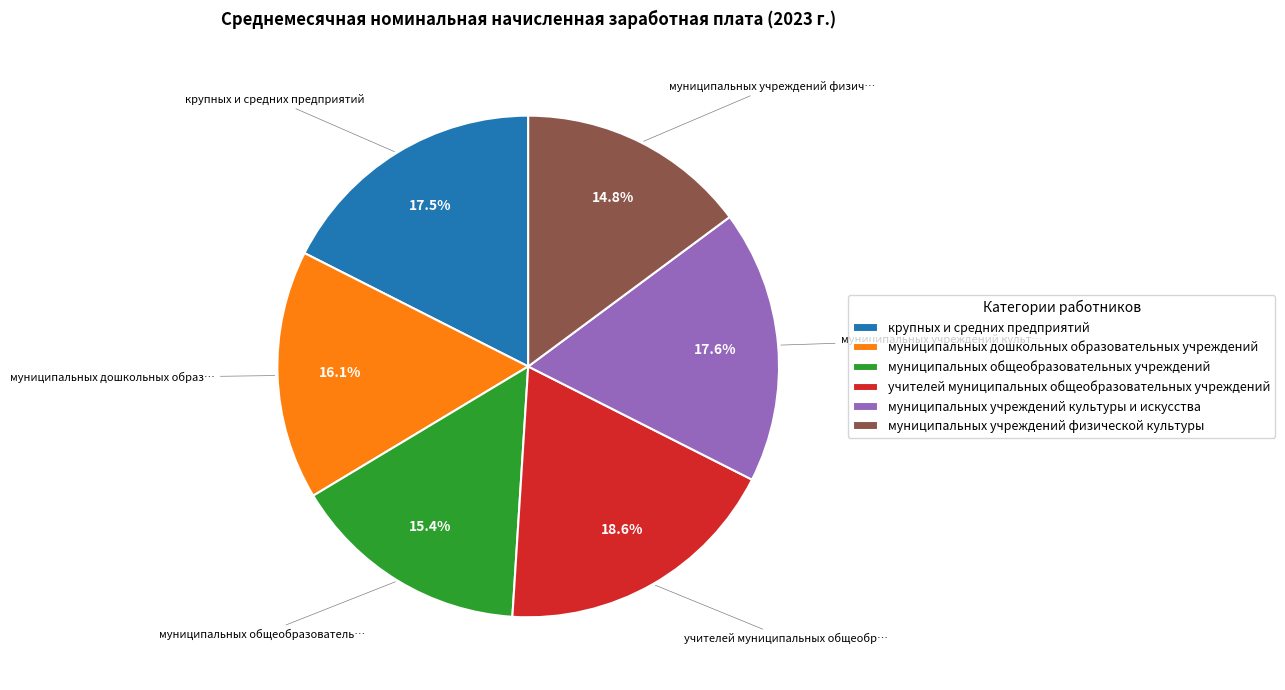

Is it true that муниципальных дошкольных образовательных учреждений is 26% of the pie?

False